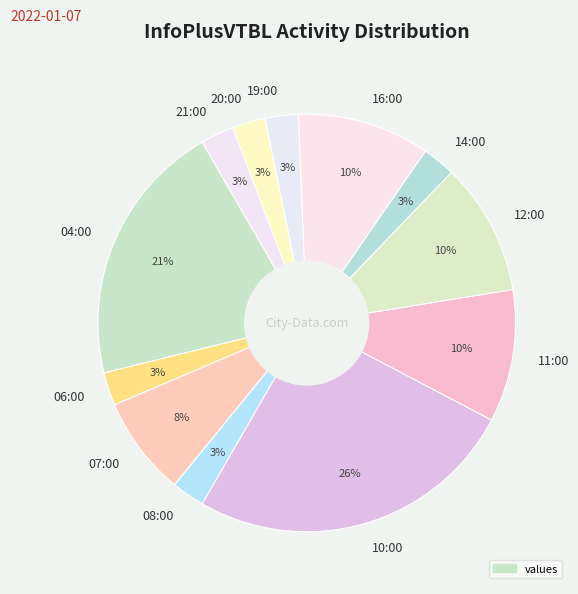

To the nearest percent, what portion does 08:00 represent?

3%